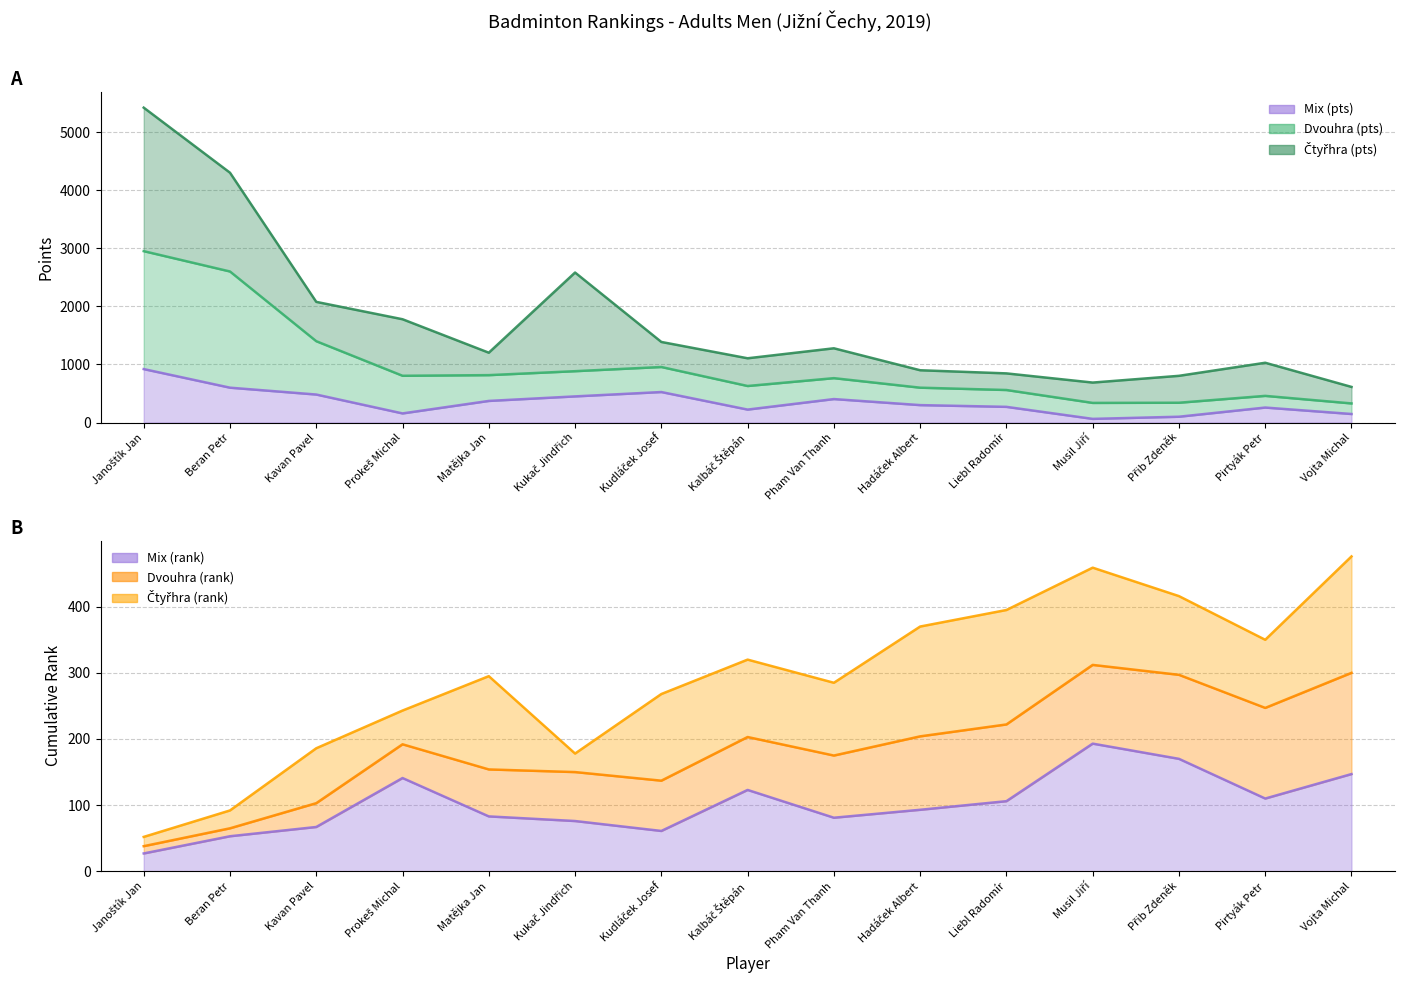

The Mix (rank) series shows 141 at Prokeš Michal. True or false?

True